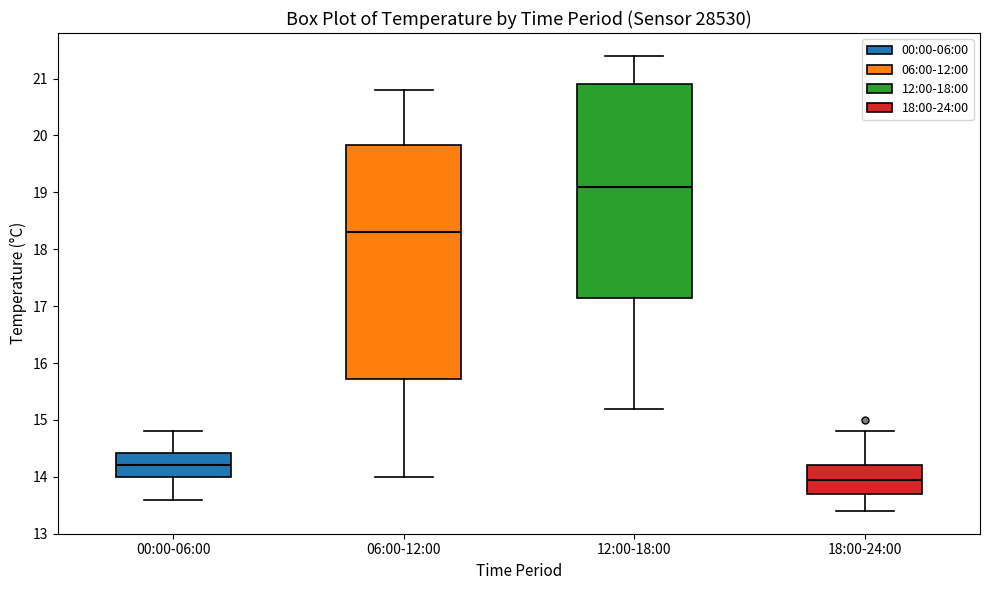

Which box is the tallest, from its lower edge to its upper edge?

06:00-12:00